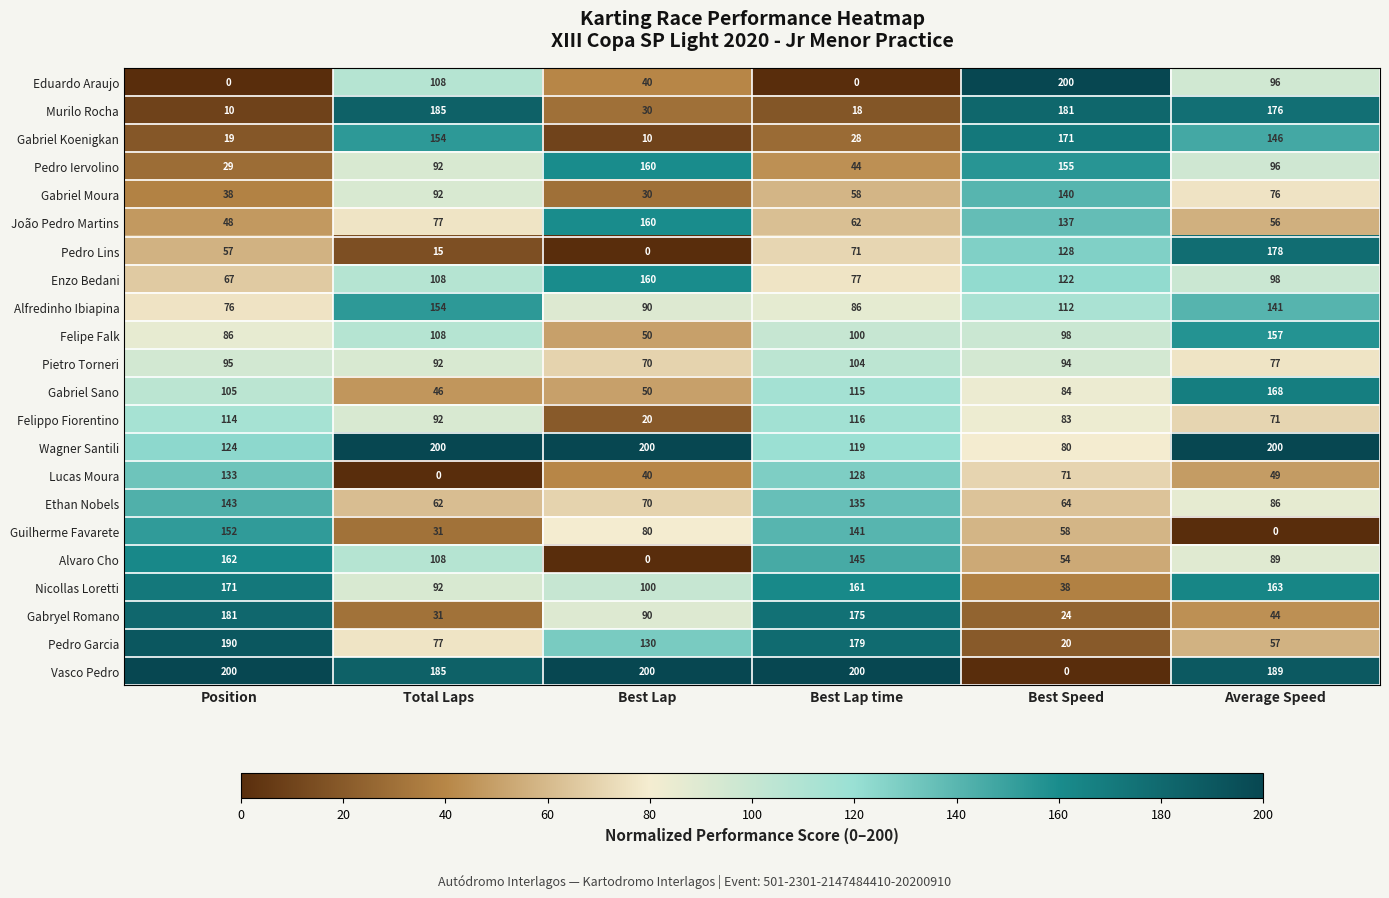

Between Best Lap and Best Lap time, which series saw the biggest shift?

Alvaro Cho